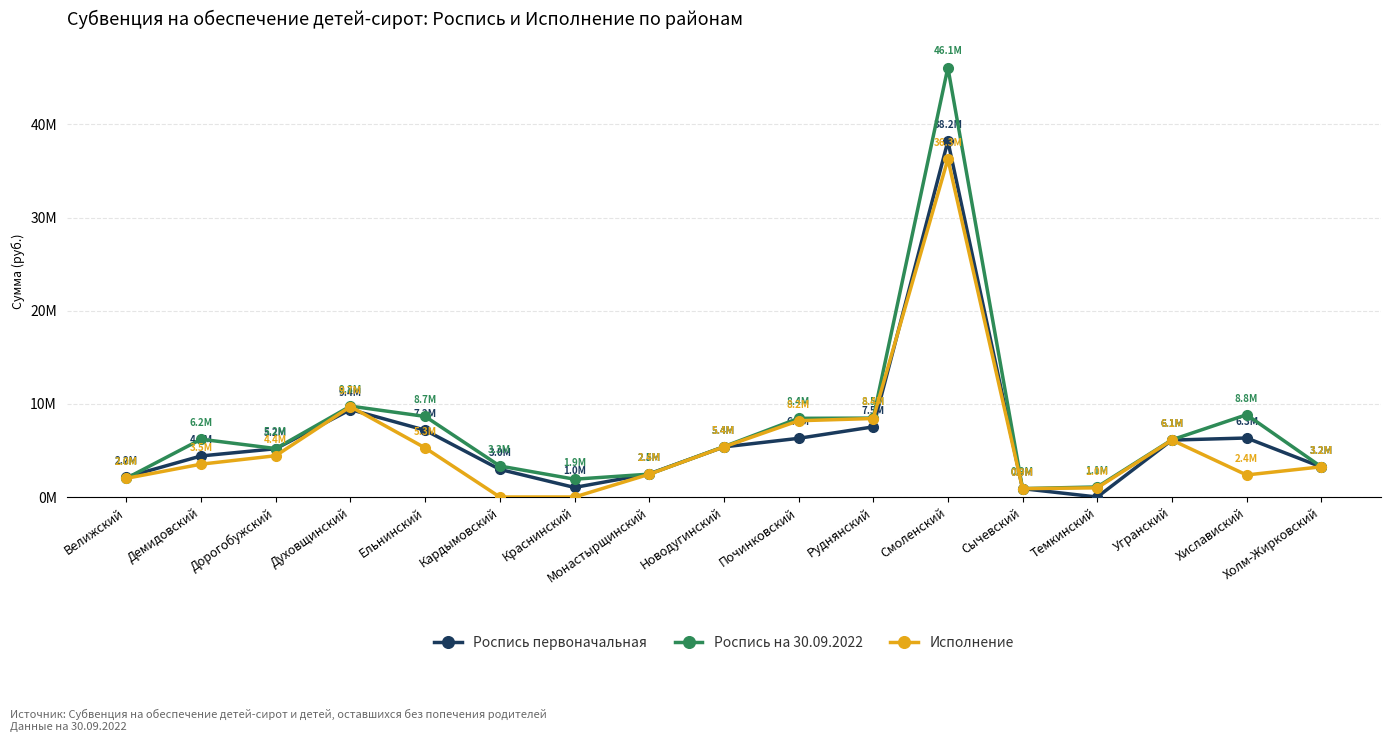

What is the difference between the highest and lowest values at Угранский?

30555.0